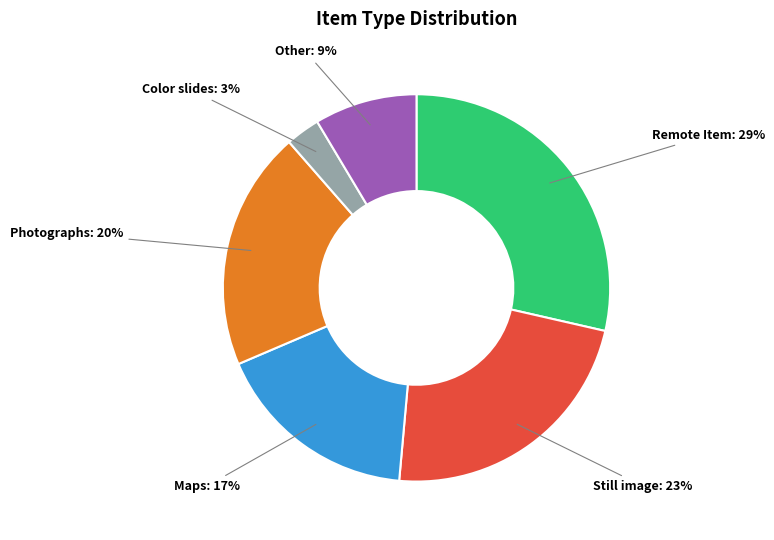

How many segments does this pie chart have?

6